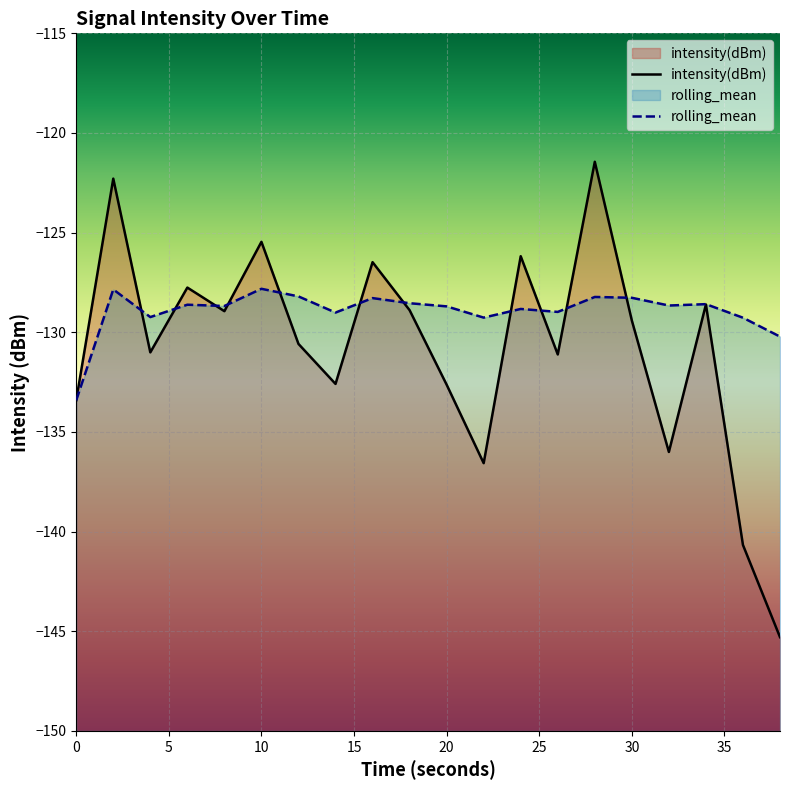

Does the chart display data point markers on the line(s)?

No